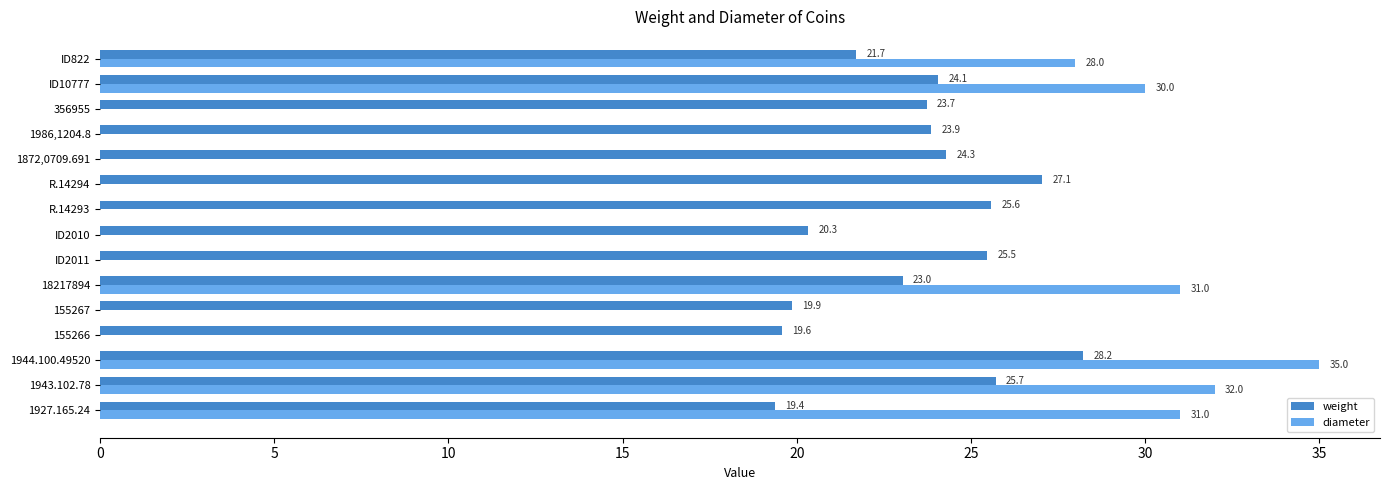

Is it true that weight equals 37.3 at 1872,0709.691?

False